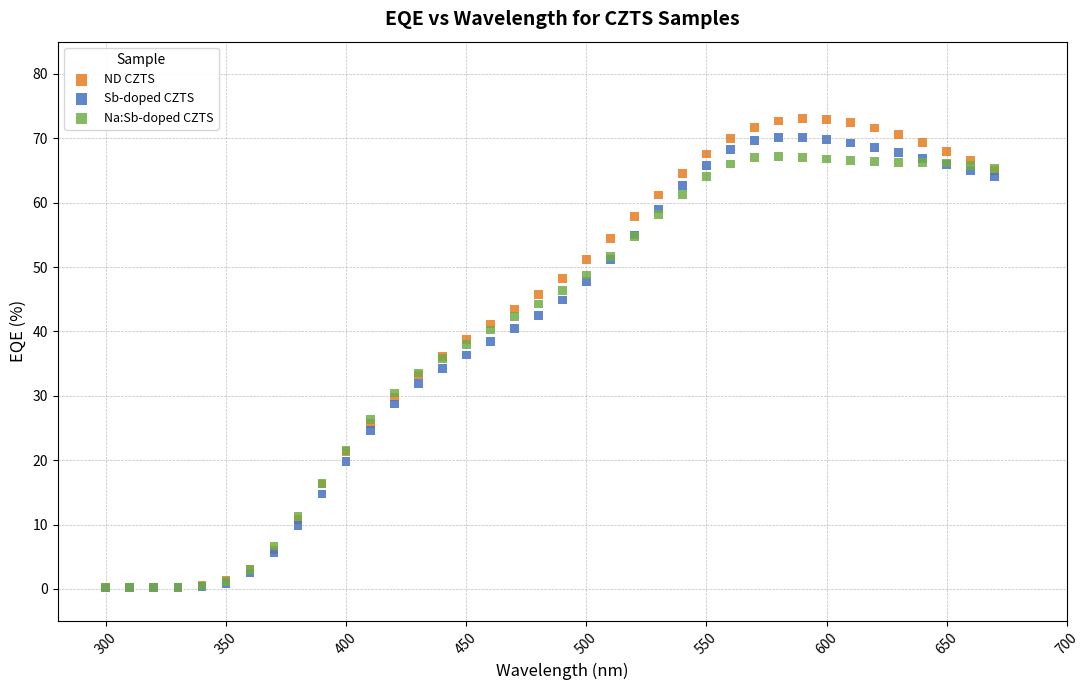

Which series has the largest Y range (max minus min)?

ND CZTS